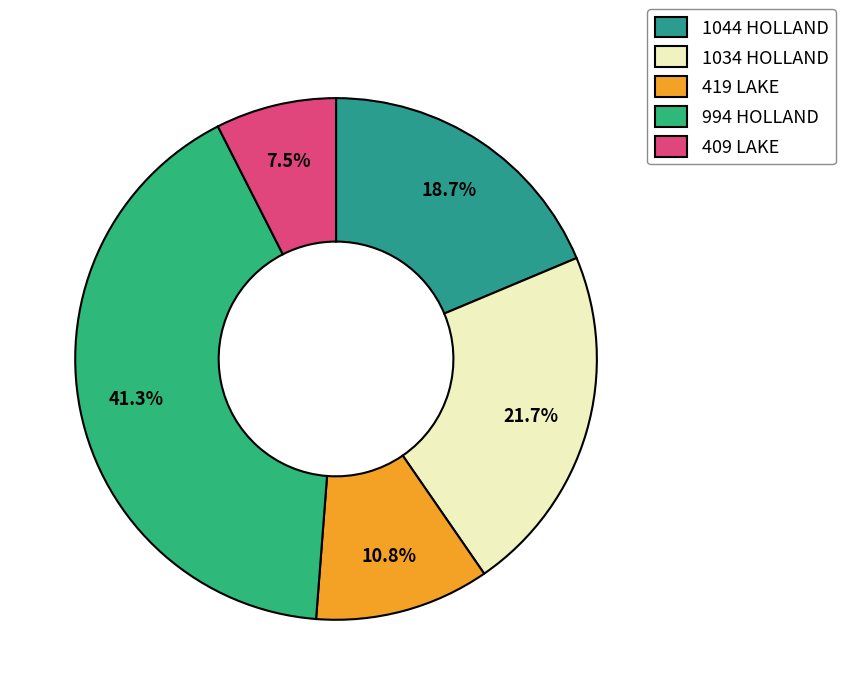

Which category has the smallest portion of the pie?

409 LAKE